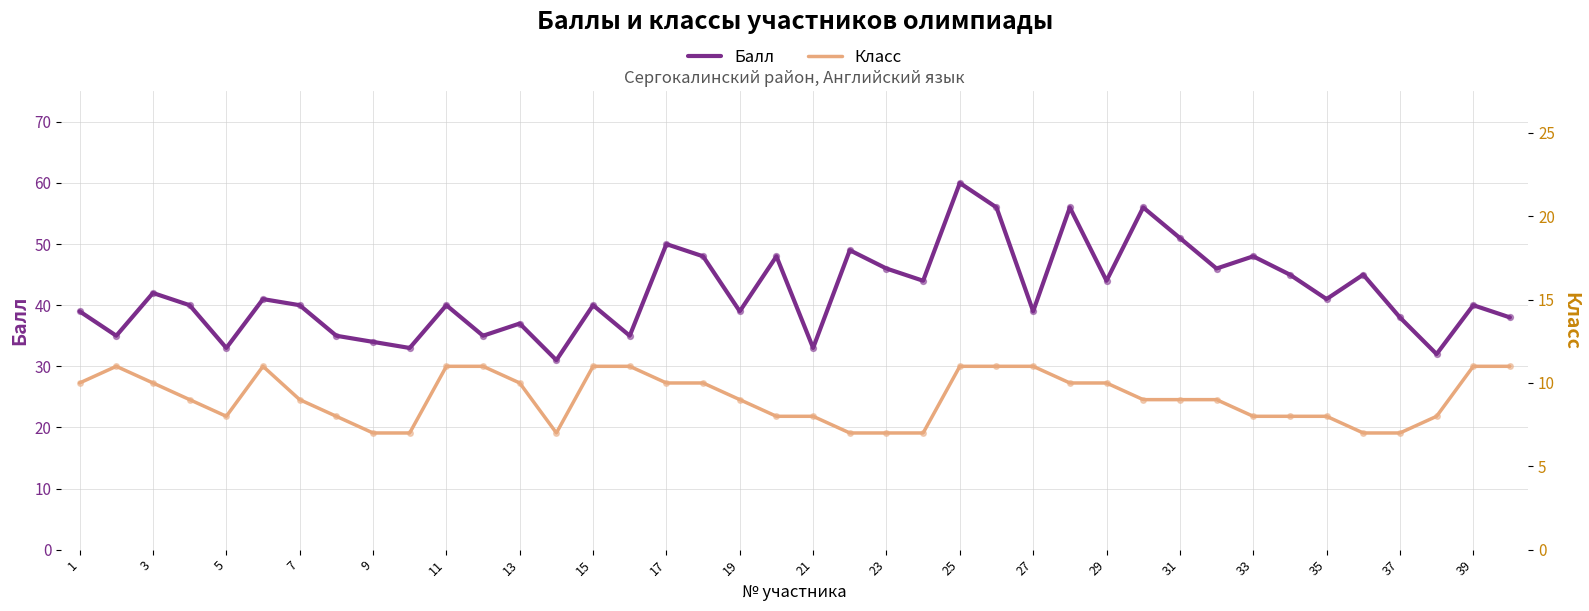

Which series has the largest Y range (max minus min)?

Балл